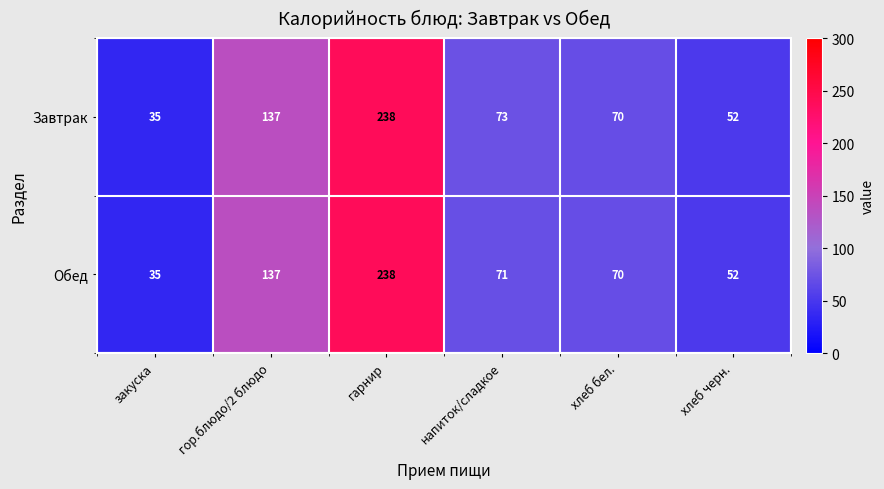

At which category does the chart reach its minimum across all series?

закуска